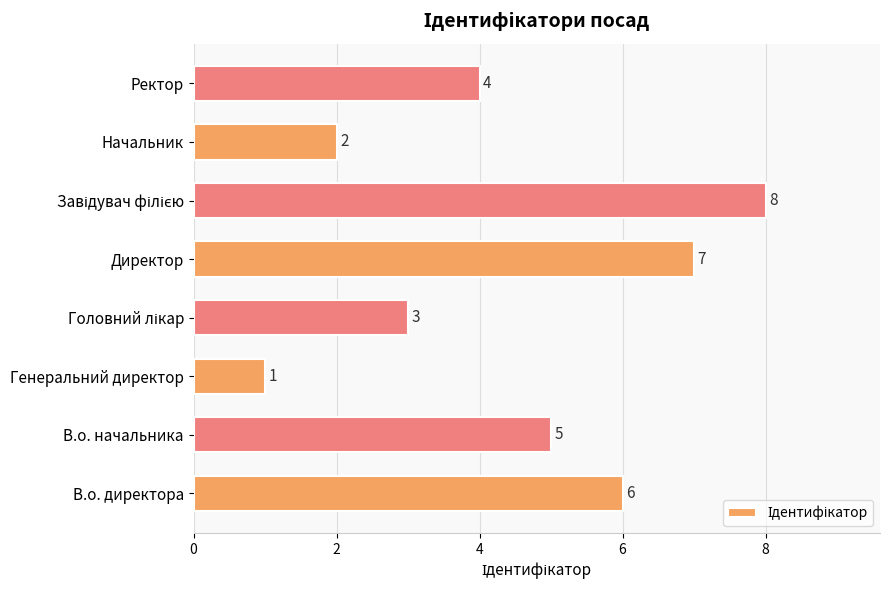

How many values are between 3 and 7?

5